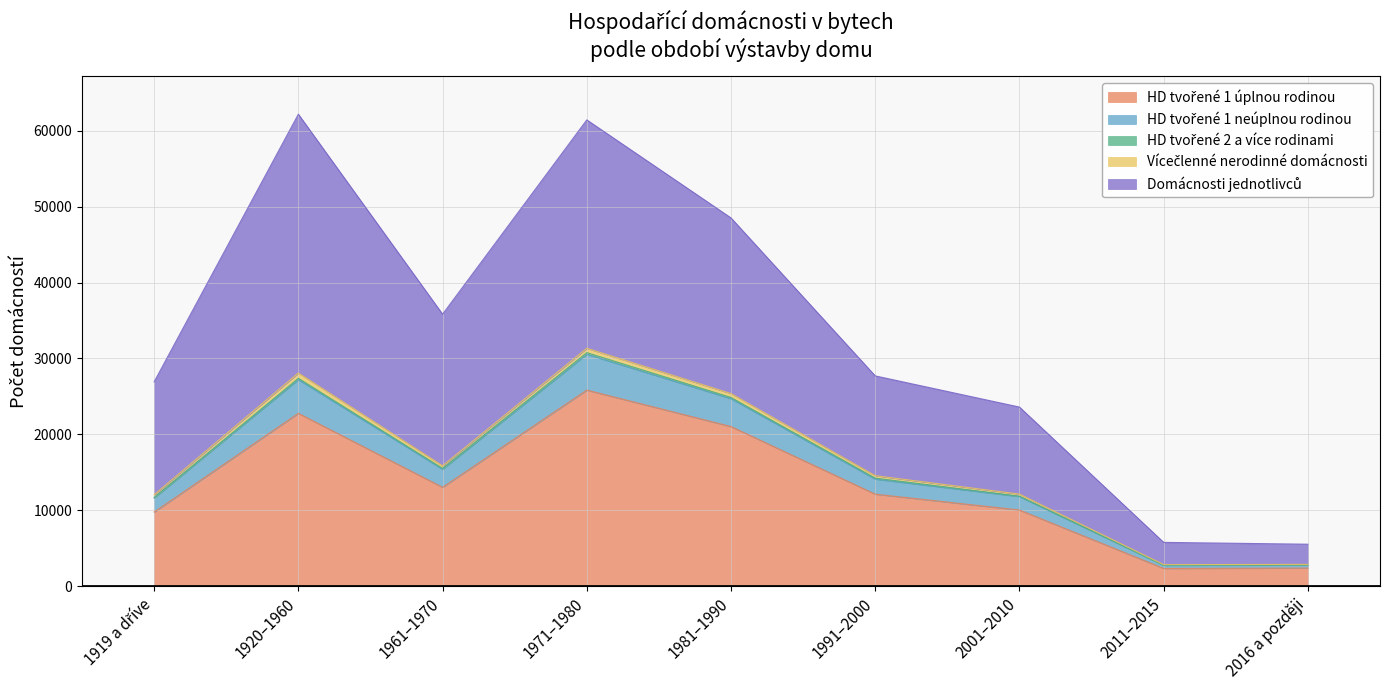

How many lines are shown in the chart?

5